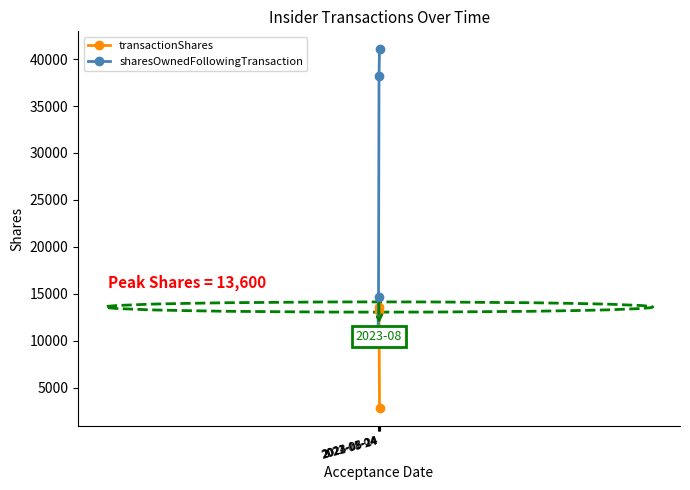

What is the difference between the sharesOwnedFollowingTransaction values at 2023-08-24 and 2024-05-14?

2820